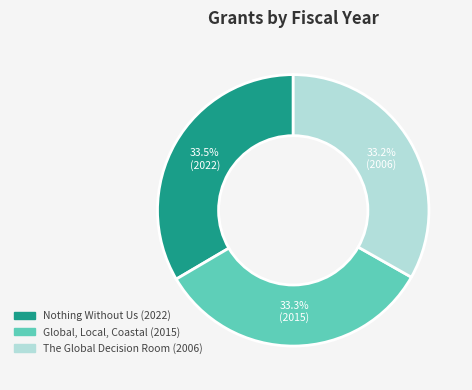

How many slices are in this pie chart?

3